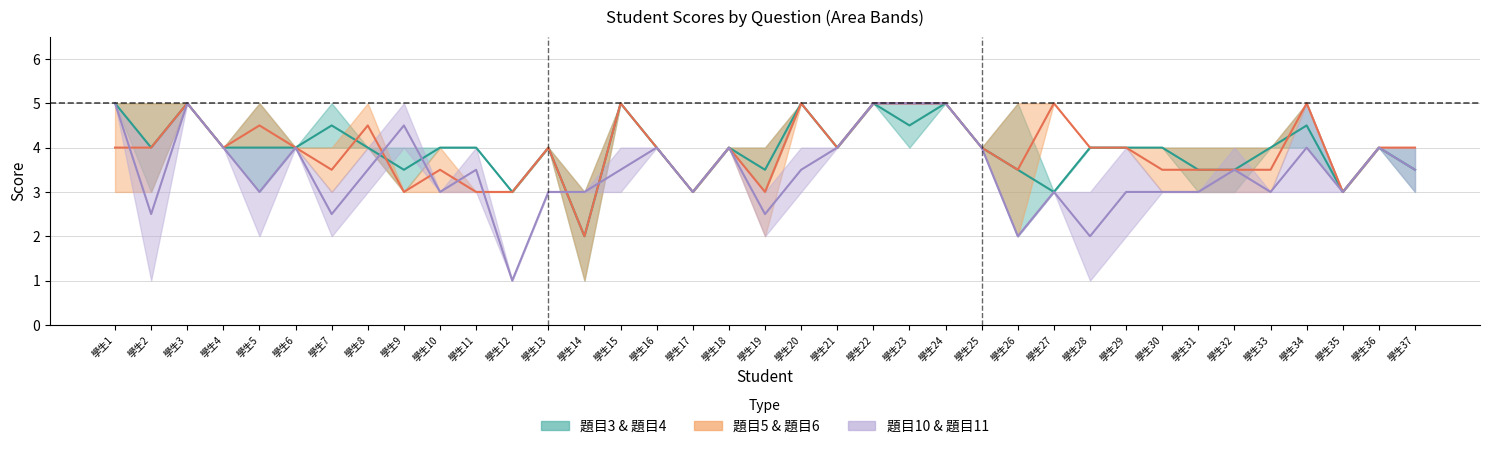

Does the chart display data point markers on the line(s)?

No